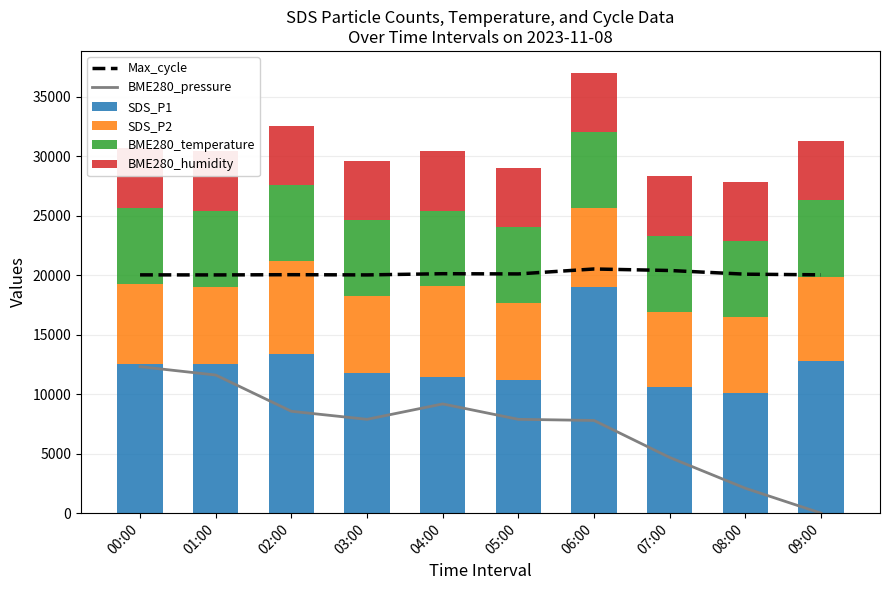

How many groups of bars are there?

10